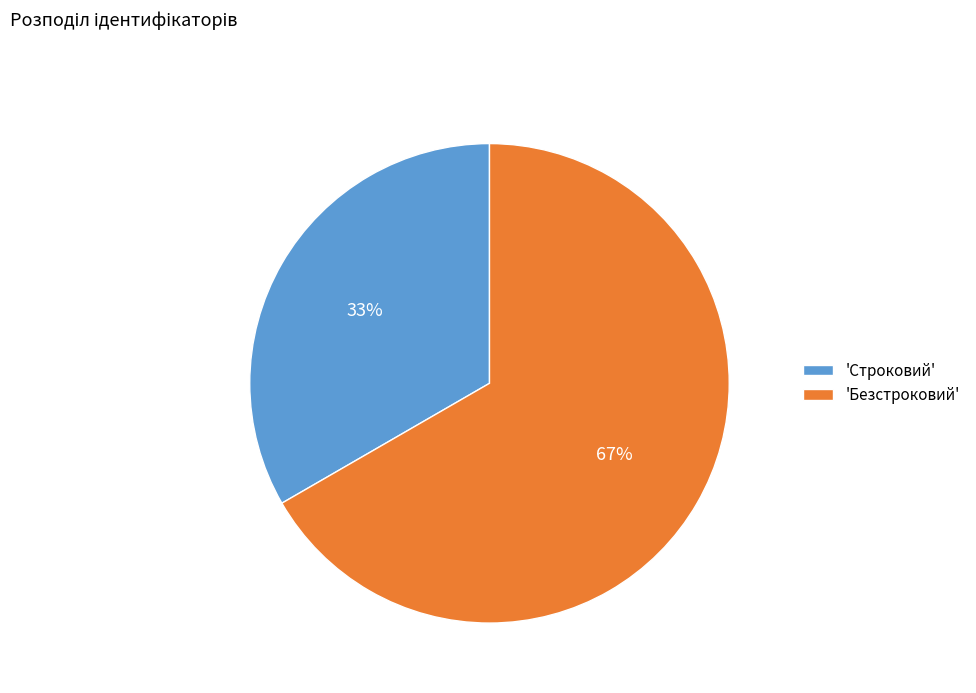

Count the number of slices in the pie.

2